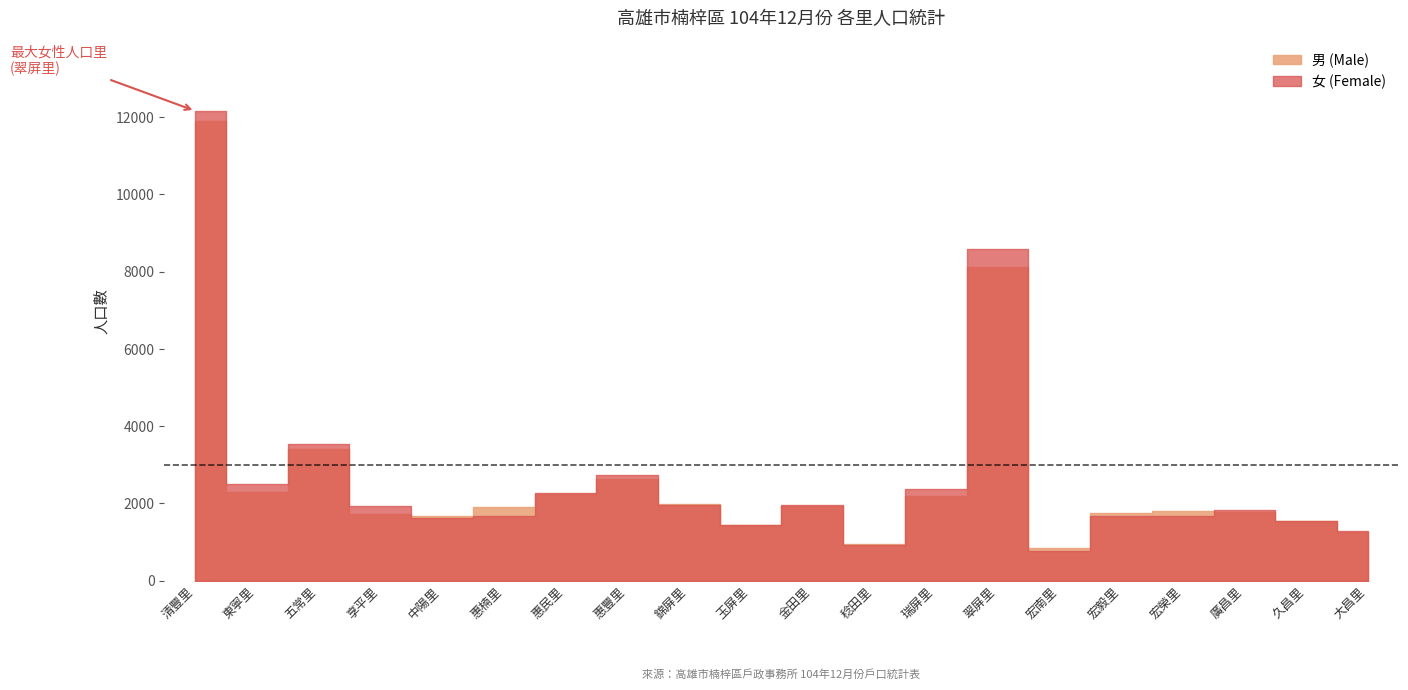

Count the number of data series in this chart.

2